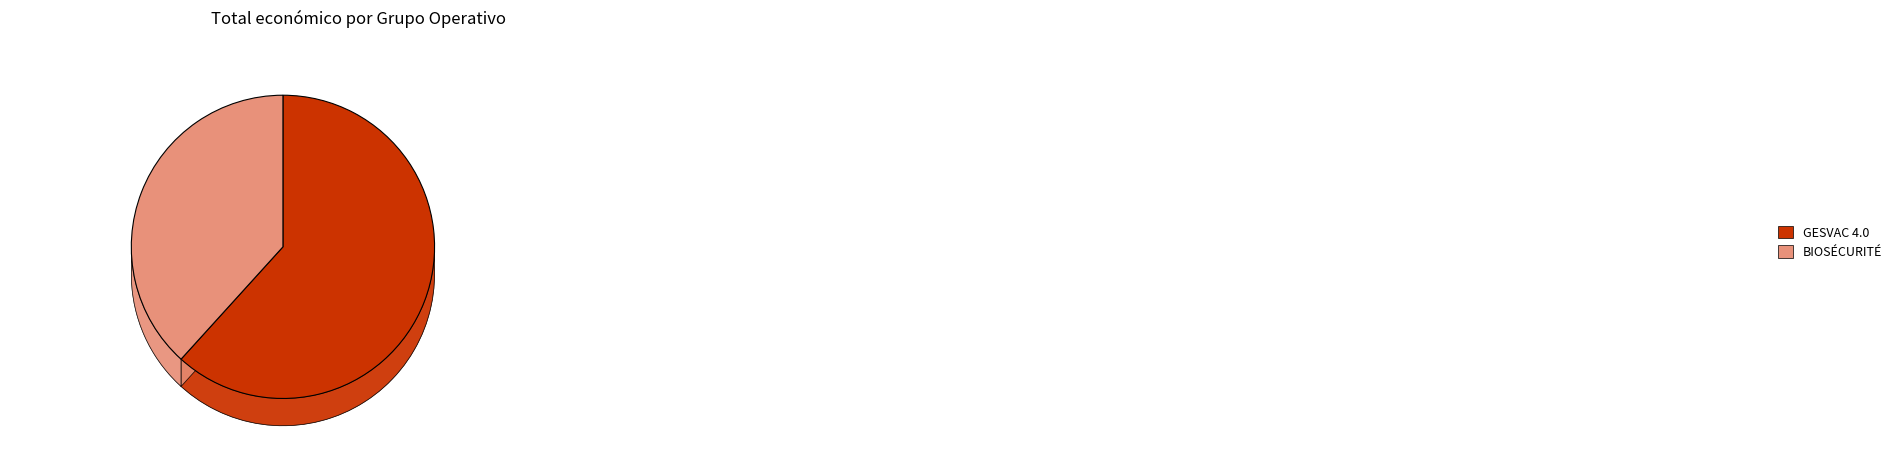

To the nearest percent, what is the difference between the largest and smallest slice percentages?

23%